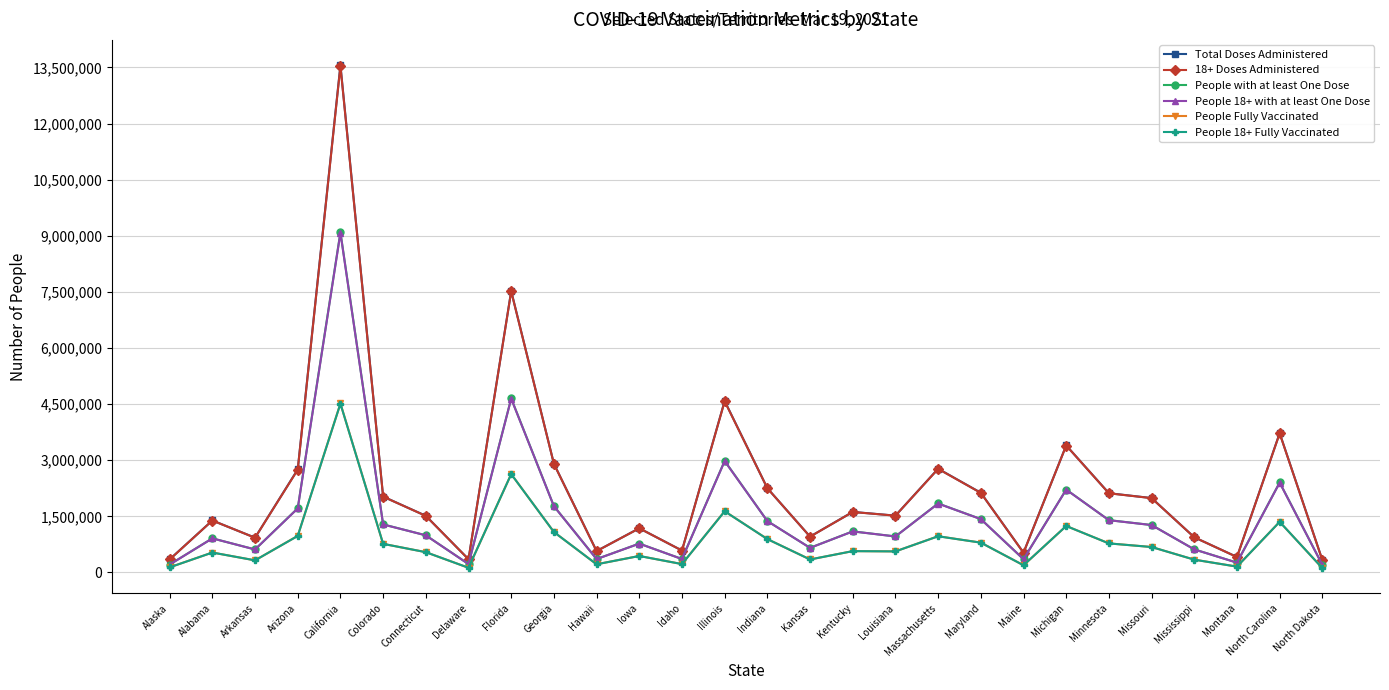

What is the difference between the People 18+ Fully Vaccinated values at Maine and Missouri?

487730